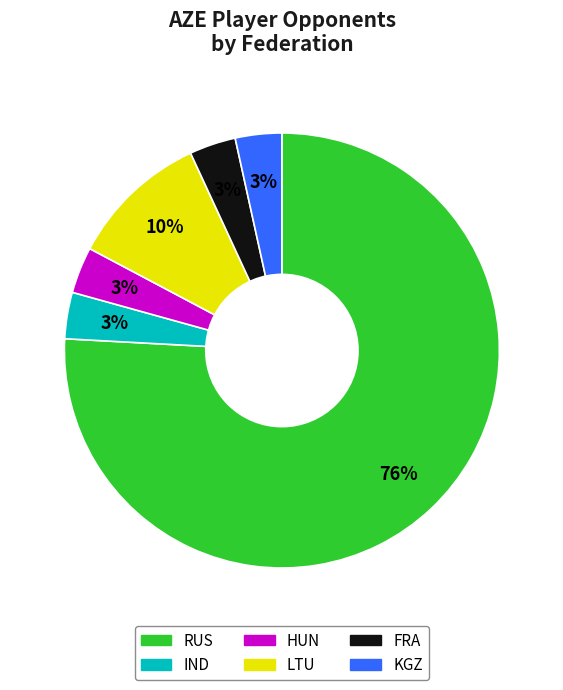

Does any single category account for the majority?

Yes